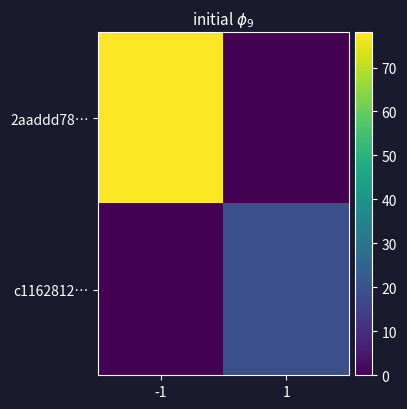

Reading left to right, what are all the values shown in this chart?

2aaddd78…: -1=78	1=0
c1162812…: -1=0	1=19